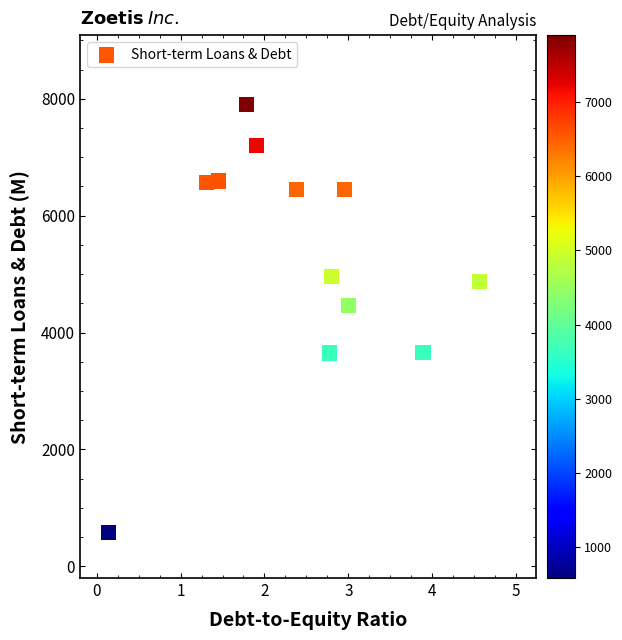

What is the average Y value?

5278